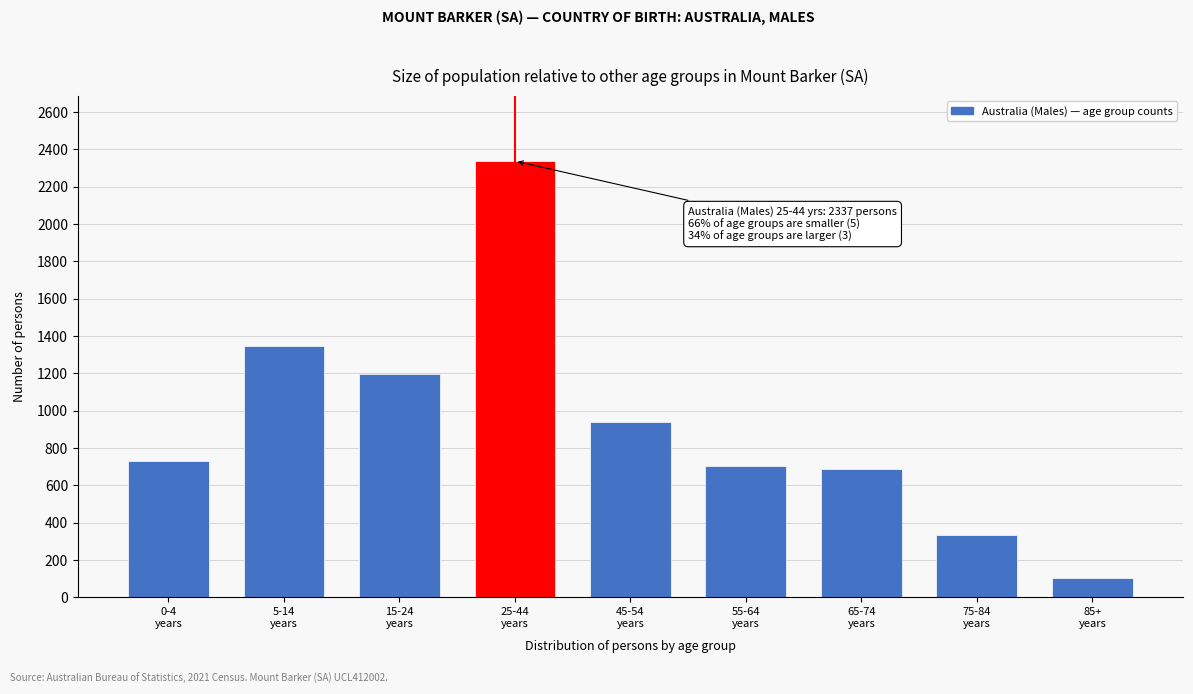

Reading left to right, list all the values displayed in this chart.

733	1345	1195	2337	940	706	689	337	105